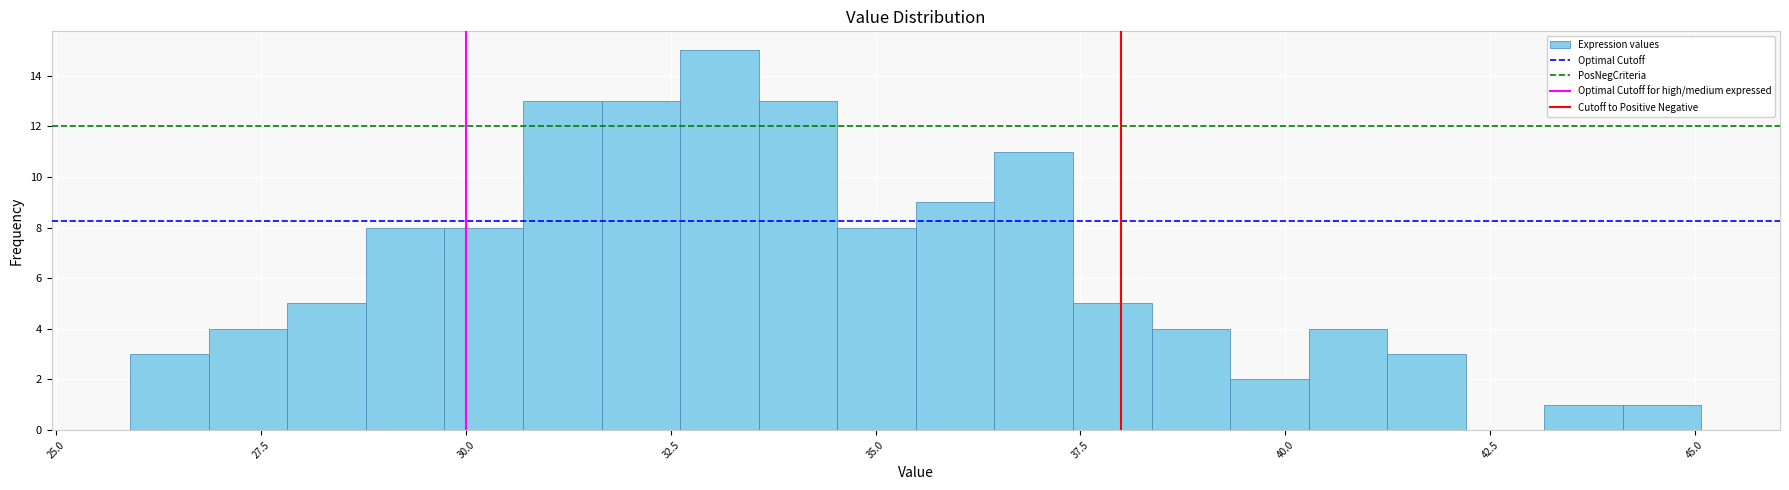

Around what value on the x-axis is the tallest bar? Give the approximate position of its centre, as read against the axis.

33.0